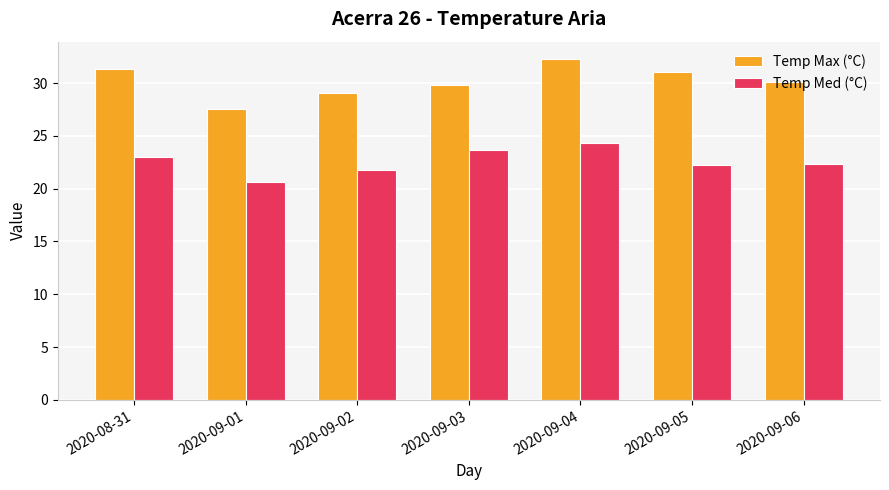

Rank the series by their average value, from lowest to highest.

Temp Med (°C), Temp Max (°C)